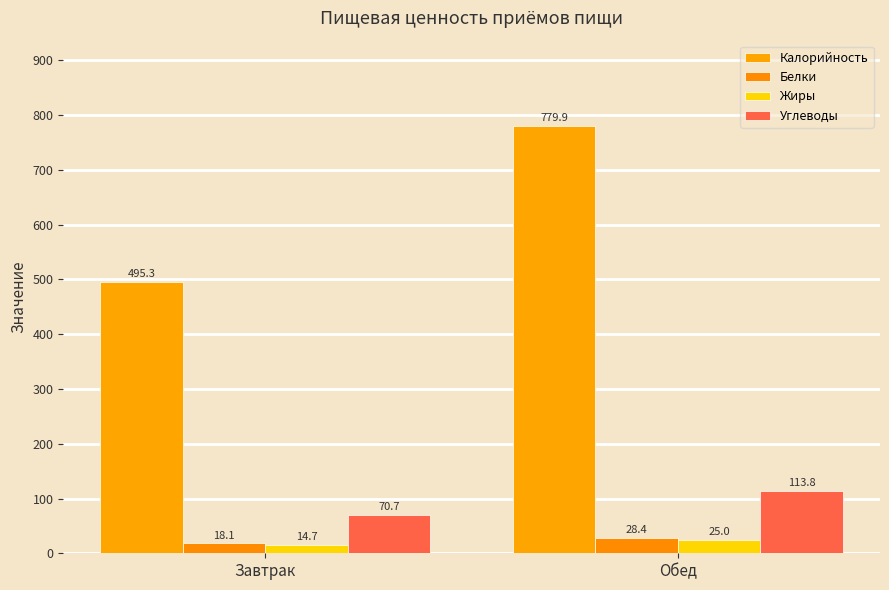

At which category is the sum across all series the highest?

Обед